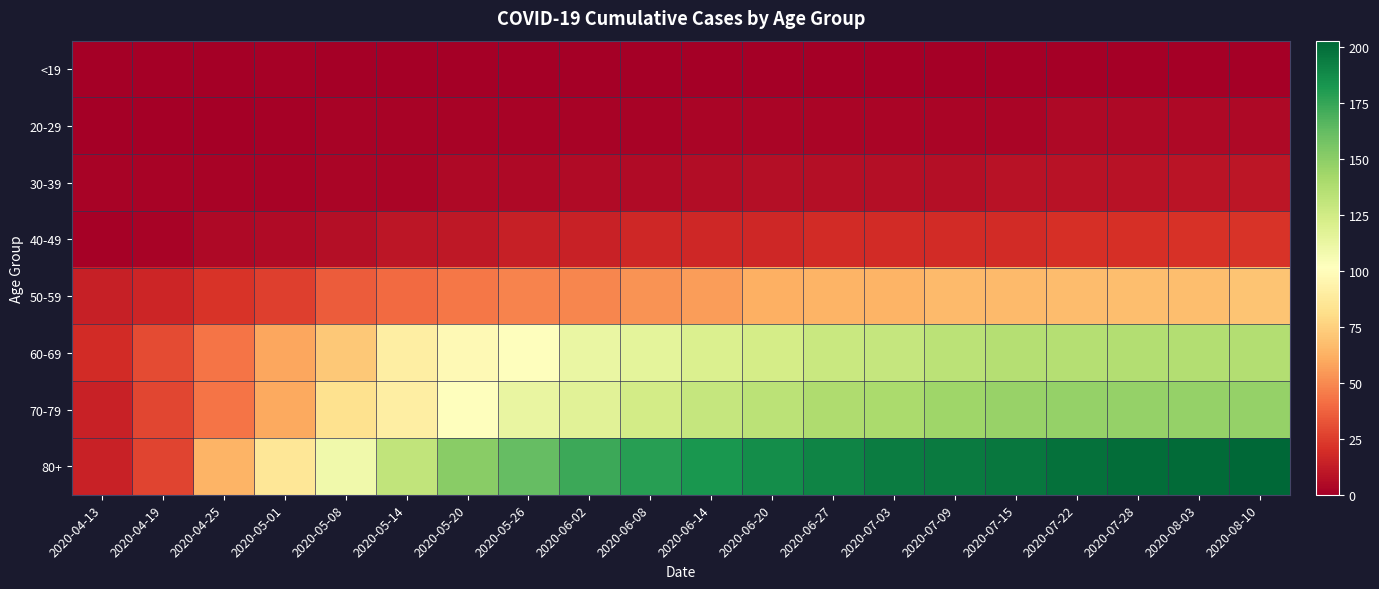

Reading left to right, what are all the values shown in this chart?

<19: 2020-04-13=0	2020-04-19=0	2020-04-25=0	2020-05-01=1	2020-05-08=0	2020-05-14=0	2020-05-20=0	2020-05-26=0	2020-06-02=0	2020-06-08=0	2020-06-14=0	2020-06-20=0	2020-06-27=0	2020-07-03=0	2020-07-09=0	2020-07-15=0	2020-07-22=0	2020-07-28=0	2020-08-03=0	2020-08-10=0
20-29: 2020-04-13=0	2020-04-19=0	2020-04-25=0	2020-05-01=1	2020-05-08=2	2020-05-14=2	2020-05-20=2	2020-05-26=2	2020-06-02=2	2020-06-08=2	2020-06-14=3	2020-06-20=3	2020-06-27=3	2020-07-03=3	2020-07-09=3	2020-07-15=3	2020-07-22=4	2020-07-28=4	2020-08-03=4	2020-08-10=4
30-39: 2020-04-13=2	2020-04-19=2	2020-04-25=2	2020-05-01=2	2020-05-08=3	2020-05-14=3	2020-05-20=4	2020-05-26=4	2020-06-02=5	2020-06-08=5	2020-06-14=6	2020-06-20=7	2020-06-27=7	2020-07-03=7	2020-07-09=7	2020-07-15=8	2020-07-22=8	2020-07-28=8	2020-08-03=9	2020-08-10=10
40-49: 2020-04-13=1	2020-04-19=2	2020-04-25=4	2020-05-01=5	2020-05-08=7	2020-05-14=10	2020-05-20=11	2020-05-26=14	2020-06-02=15	2020-06-08=17	2020-06-14=17	2020-06-20=17	2020-06-27=19	2020-07-03=19	2020-07-09=19	2020-07-15=19	2020-07-22=20	2020-07-28=20	2020-08-03=21	2020-08-10=22
50-59: 2020-04-13=14	2020-04-19=16	2020-04-25=22	2020-05-01=26	2020-05-08=35	2020-05-14=40	2020-05-20=44	2020-05-26=48	2020-06-02=49	2020-06-08=53	2020-06-14=56	2020-06-20=62	2020-06-27=64	2020-07-03=64	2020-07-09=66	2020-07-15=66	2020-07-22=67	2020-07-28=68	2020-08-03=68	2020-08-10=70
60-69: 2020-04-13=19	2020-04-19=30	2020-04-25=43	2020-05-01=59	2020-05-08=72	2020-05-14=91	2020-05-20=98	2020-05-26=102	2020-06-02=112	2020-06-08=115	2020-06-14=120	2020-06-20=123	2020-06-27=128	2020-07-03=130	2020-07-09=134	2020-07-15=136	2020-07-22=136	2020-07-28=137	2020-08-03=137	2020-08-10=137
70-79: 2020-04-13=15	2020-04-19=28	2020-04-25=43	2020-05-01=60	2020-05-08=83	2020-05-14=91	2020-05-20=102	2020-05-26=113	2020-06-02=117	2020-06-08=124	2020-06-14=130	2020-06-20=134	2020-06-27=138	2020-07-03=140	2020-07-09=144	2020-07-15=146	2020-07-22=147	2020-07-28=147	2020-08-03=147	2020-08-10=147
80+: 2020-04-13=15	2020-04-19=27	2020-04-25=64	2020-05-01=86	2020-05-08=109	2020-05-14=131	2020-05-20=151	2020-05-26=162	2020-06-02=173	2020-06-08=179	2020-06-14=183	2020-06-20=187	2020-06-27=191	2020-07-03=194	2020-07-09=195	2020-07-15=196	2020-07-22=199	2020-07-28=200	2020-08-03=201	2020-08-10=203